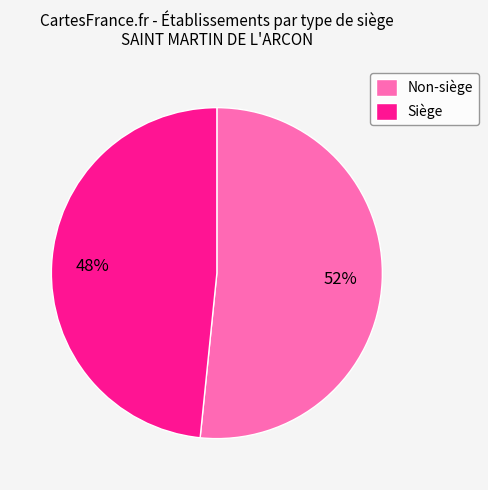

To the nearest percent, what portion does Non-siège represent?

52%